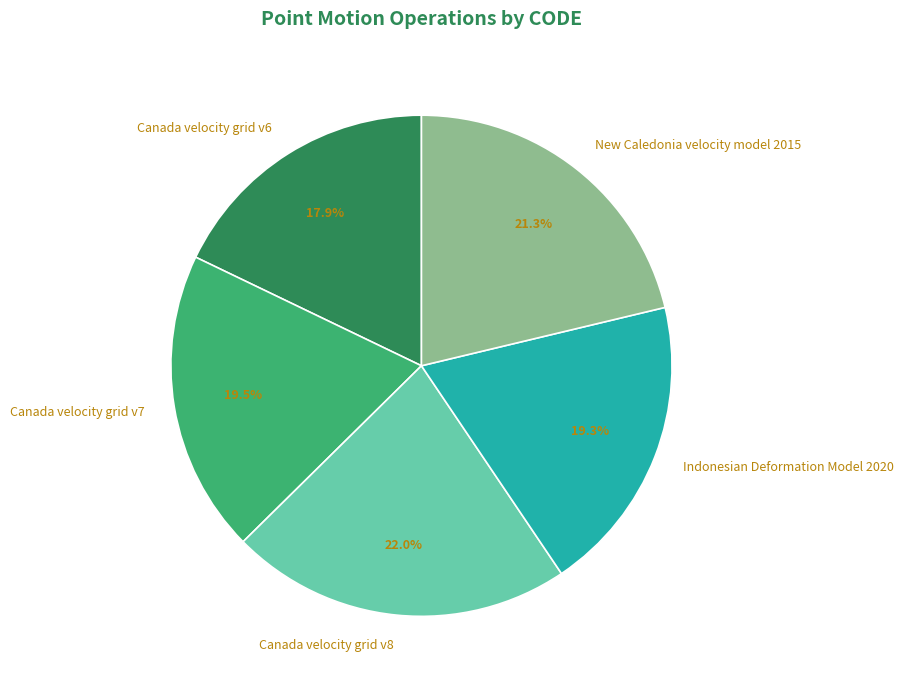

What is the smallest slice in the pie chart?

Canada velocity grid v6